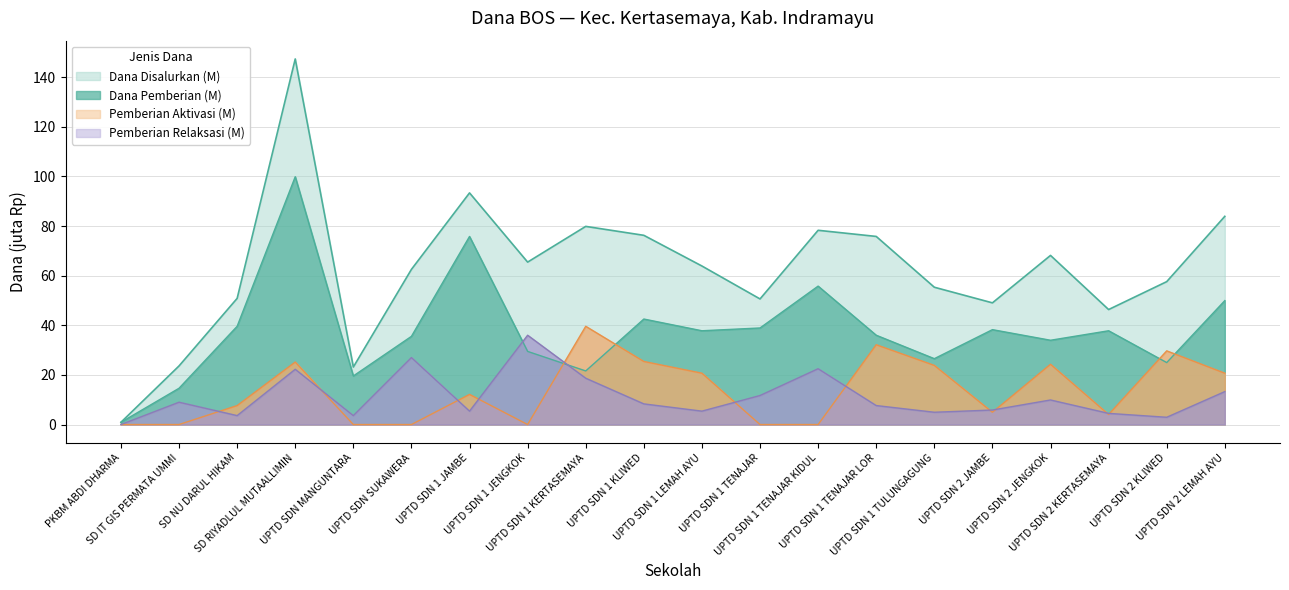

At how many categories does at least one series exceed 97?

1